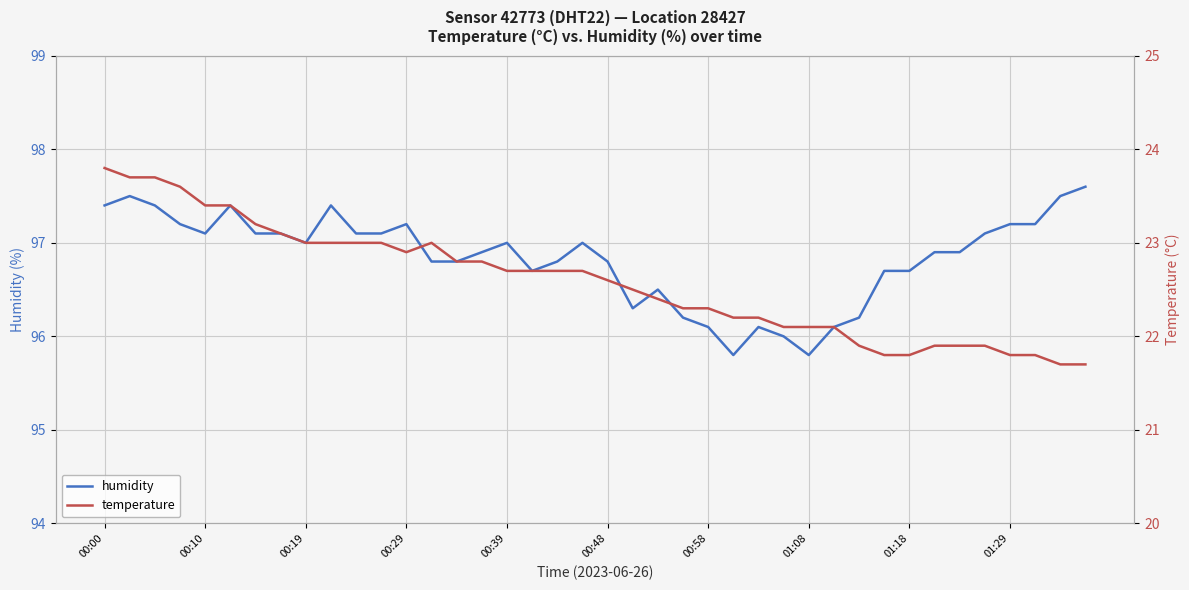

True or false: temperature and humidity cross at least once.

False